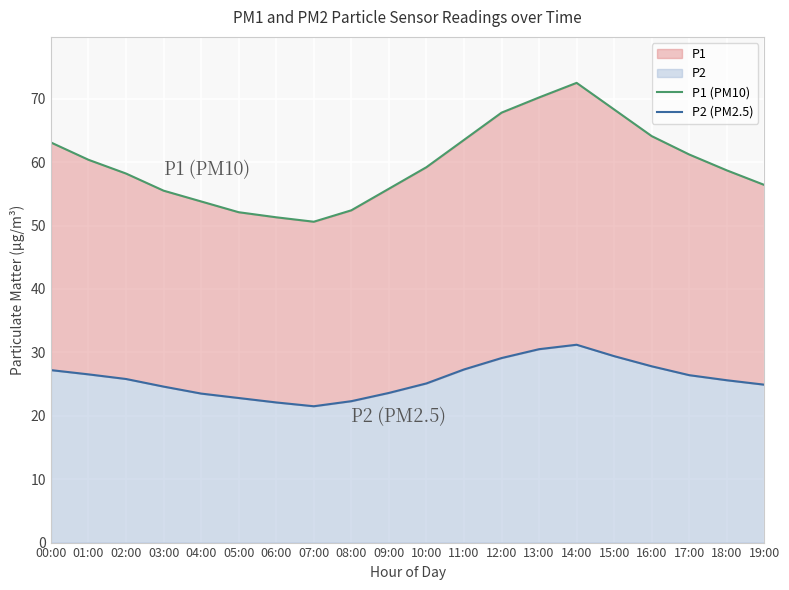

True or false: P2 (PM2.5) and P1 (PM10) intersect in this chart.

False